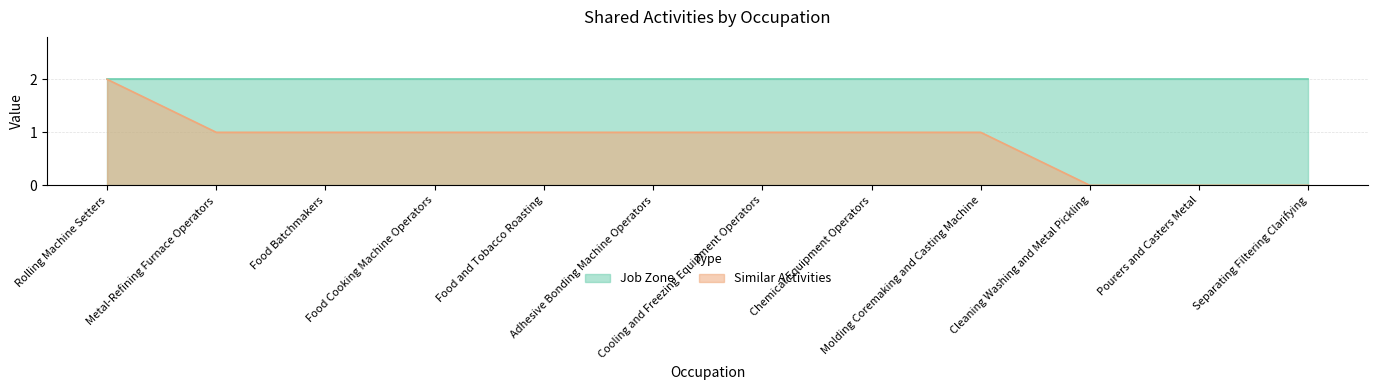

What is the maximum value shown in the chart?

2